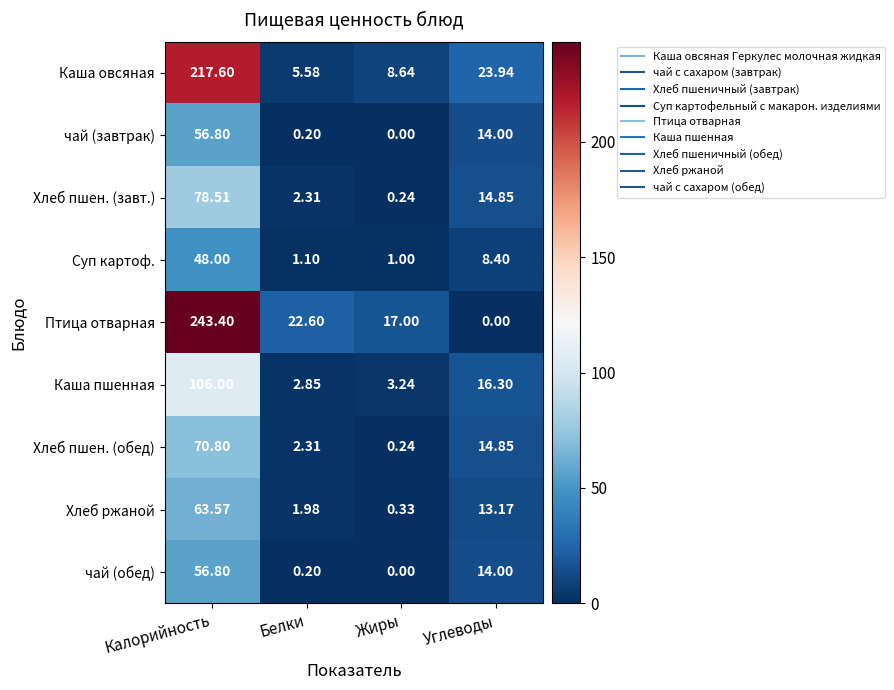

What is the greatest value displayed?

243.4